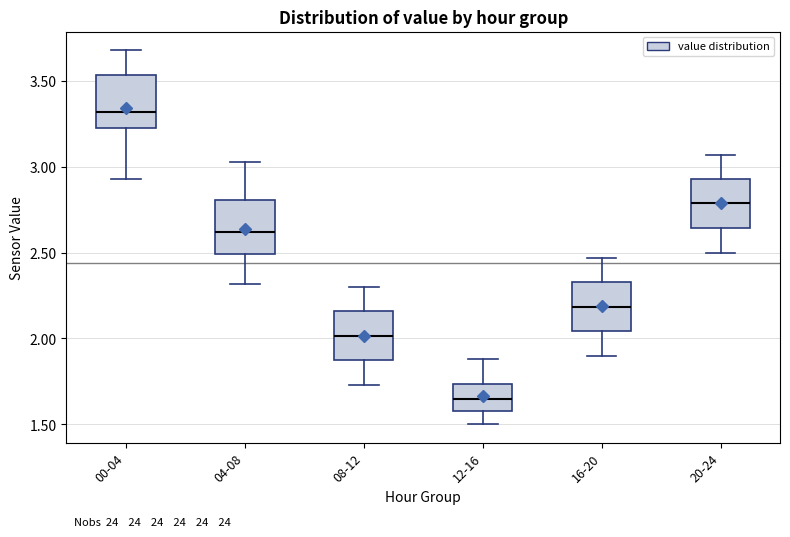

Reading left to right, transcribe this box plot: for each box, give where its median line is, the range the box spans, and where its two whiskers end, as read against the y-axis. The values are not printed on the chart, so give them approximately, as read against the axis.

00-04: median 3.30, box 3.25 to 3.55, whiskers 2.95 to 3.70
04-08: median 2.60, box 2.50 to 2.80, whiskers 2.30 to 3.05
08-12: median 2.00, box 1.85 to 2.15, whiskers 1.75 to 2.30
12-16: median 1.65, box 1.60 to 1.75, whiskers 1.50 to 1.90
16-20: median 2.20, box 2.05 to 2.35, whiskers 1.90 to 2.45
20-24: median 2.80, box 2.65 to 2.95, whiskers 2.50 to 3.05